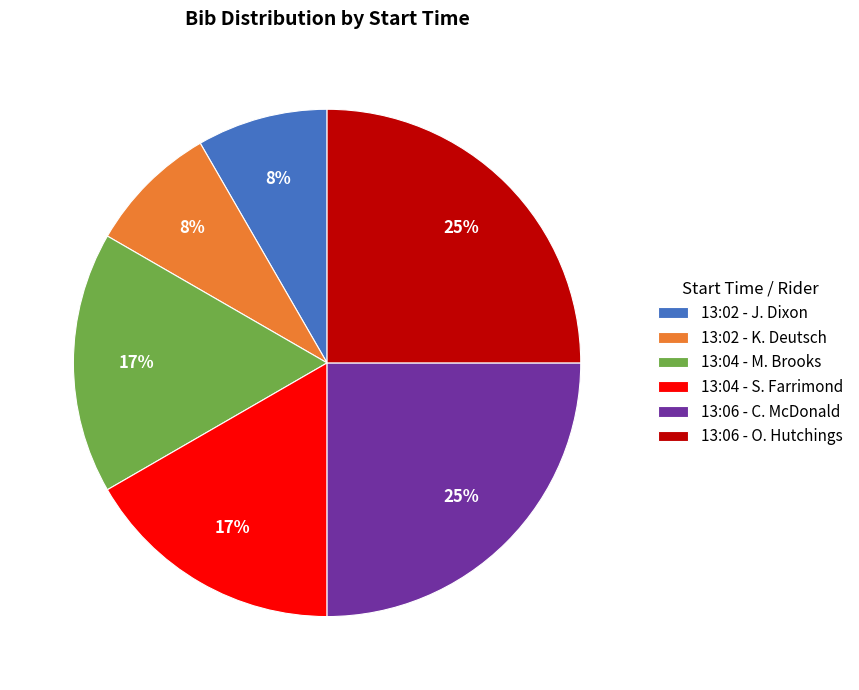

How many slices are in this pie chart?

6